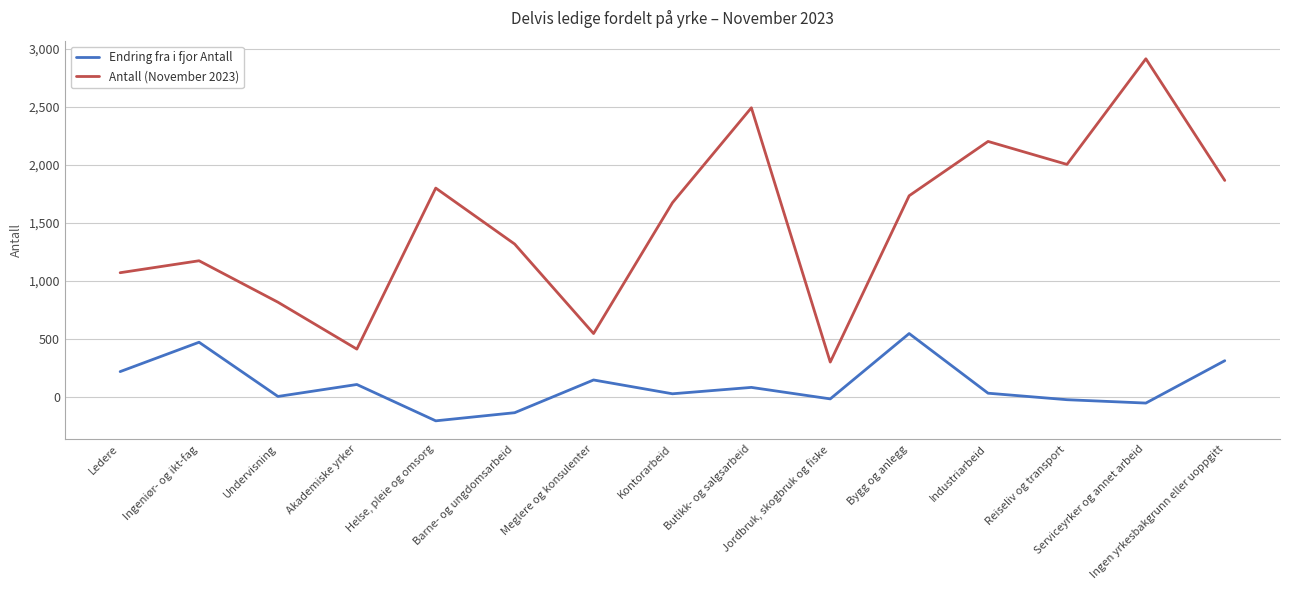

How many lines are shown in the chart?

2